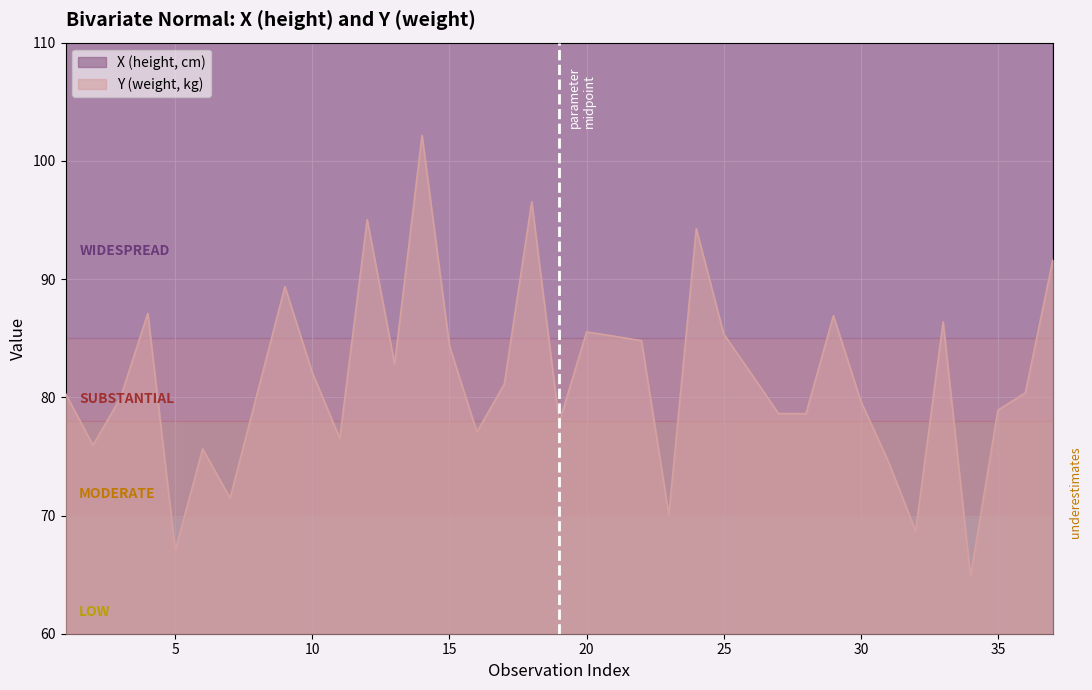

True or false: Y and X intersect in this chart.

False